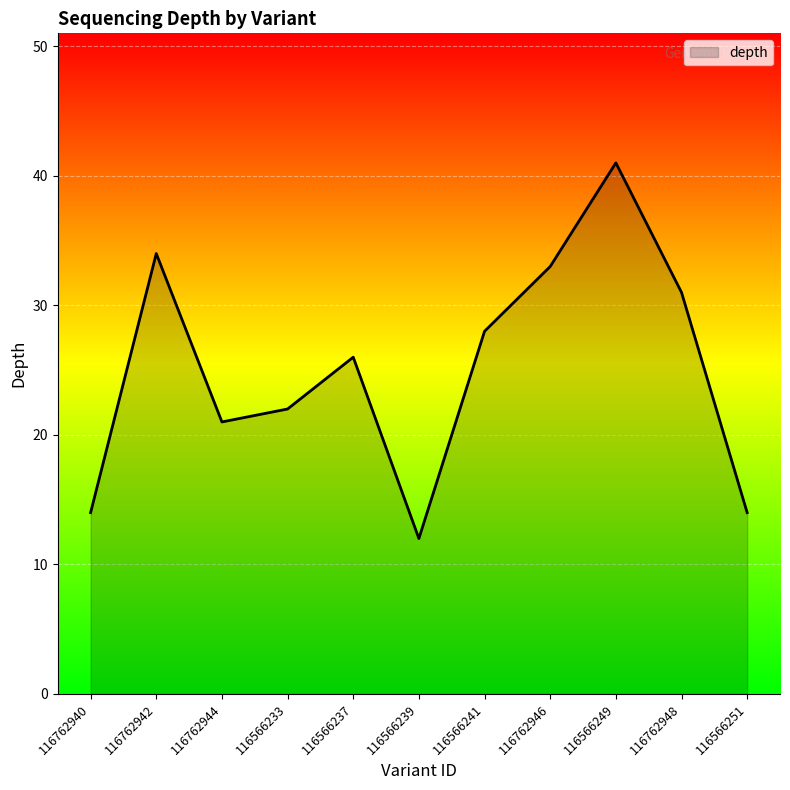

What position from the right is 116762940?

11